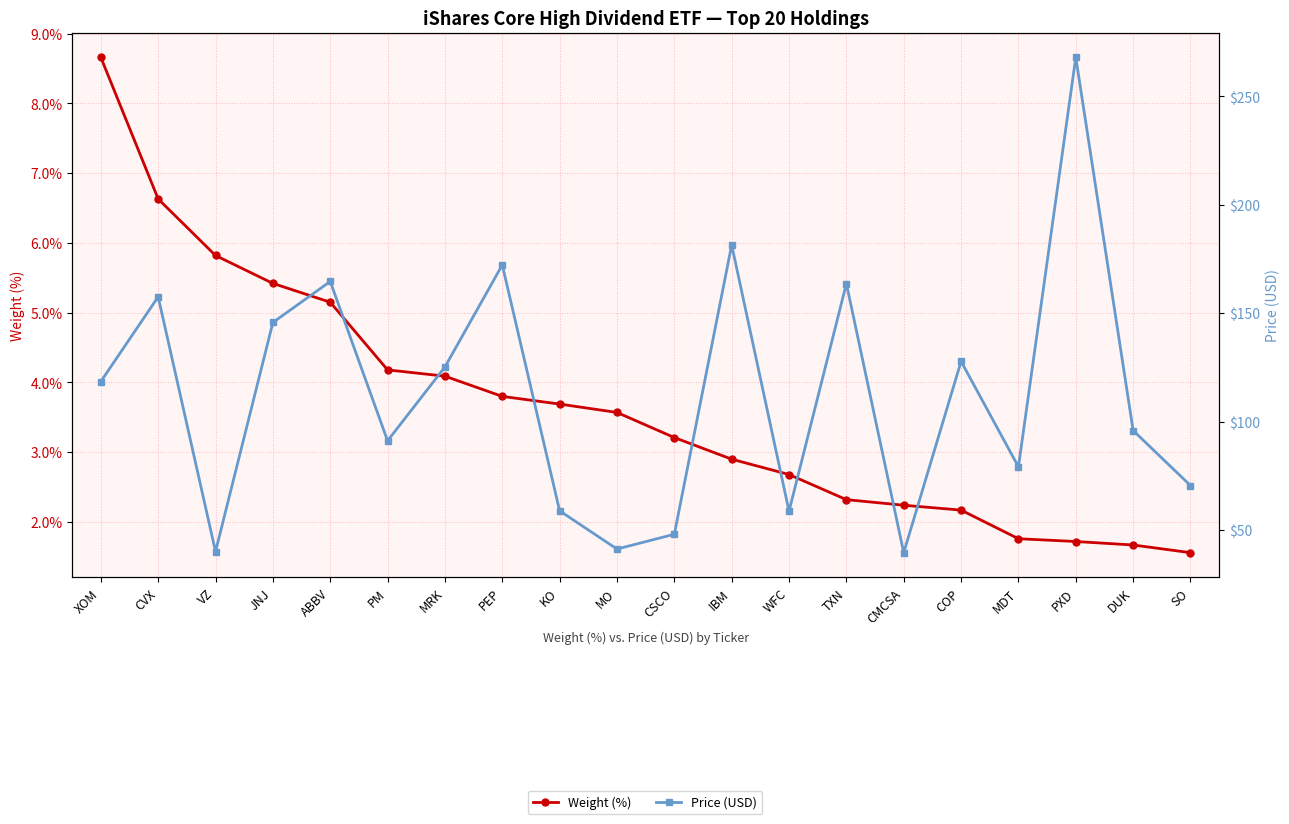

In Price (USD), how many points are higher than both neighbors (excluding endpoints)?

7